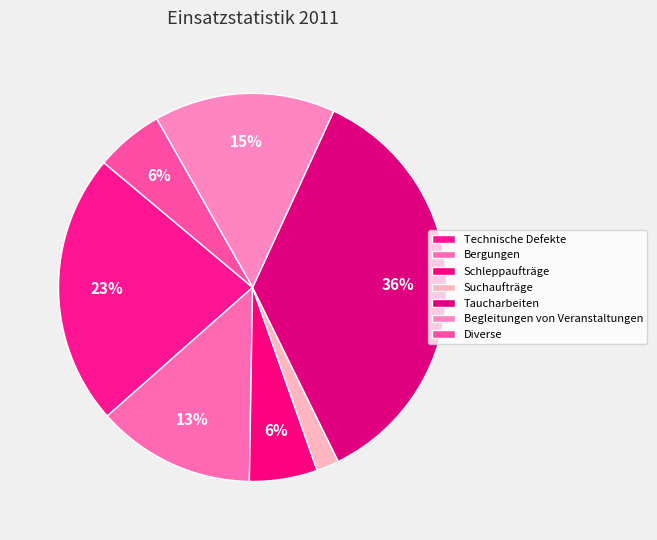

How many slices are in this pie chart?

7